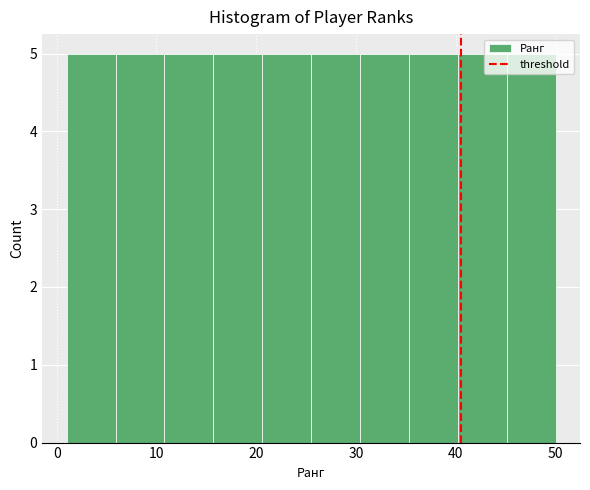

Reading left to right, list every bar in this chart as the range it spans on the x-axis followed by its height. Neither the bar edges nor the heights are printed on the chart, so give them approximately, as read against the axes.

1.0 to 5.9: 5
5.9 to 10.8: 5
10.8 to 15.7: 5
15.7 to 20.6: 5
20.6 to 25.5: 5
25.5 to 30.4: 5
30.4 to 35.3: 5
35.3 to 40.2: 5
40.2 to 45.1: 5
45.1 to 50.0: 5